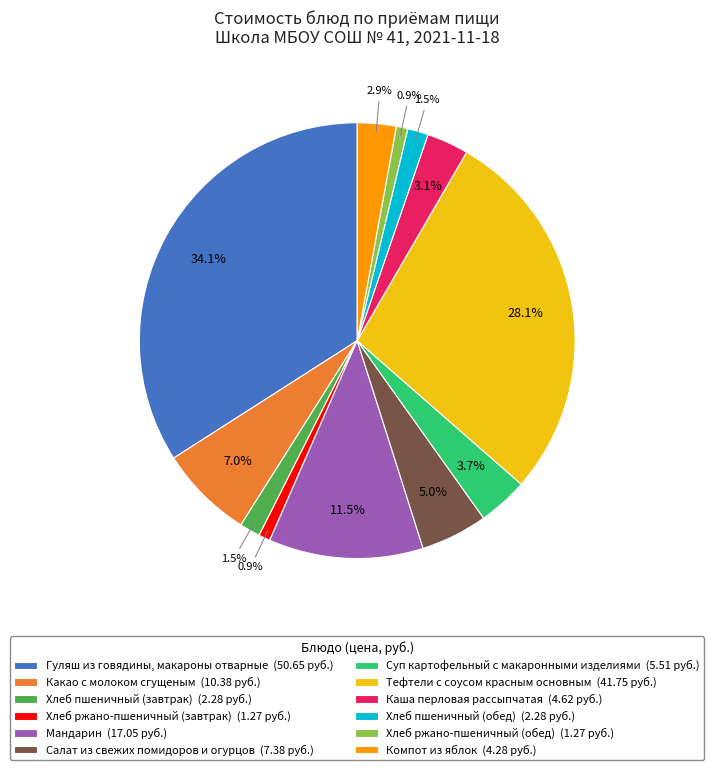

To the nearest percent, what percentage of the pie is Какао с молоком сгущеным?

7%